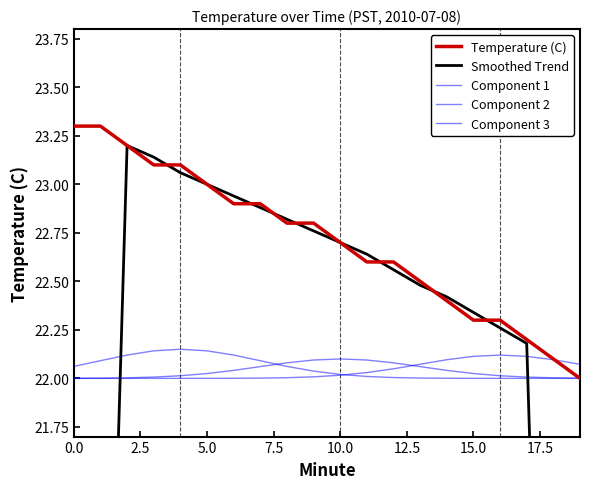

After their last crossing, which series has the higher values: Component 3 or Component 1?

Component 3